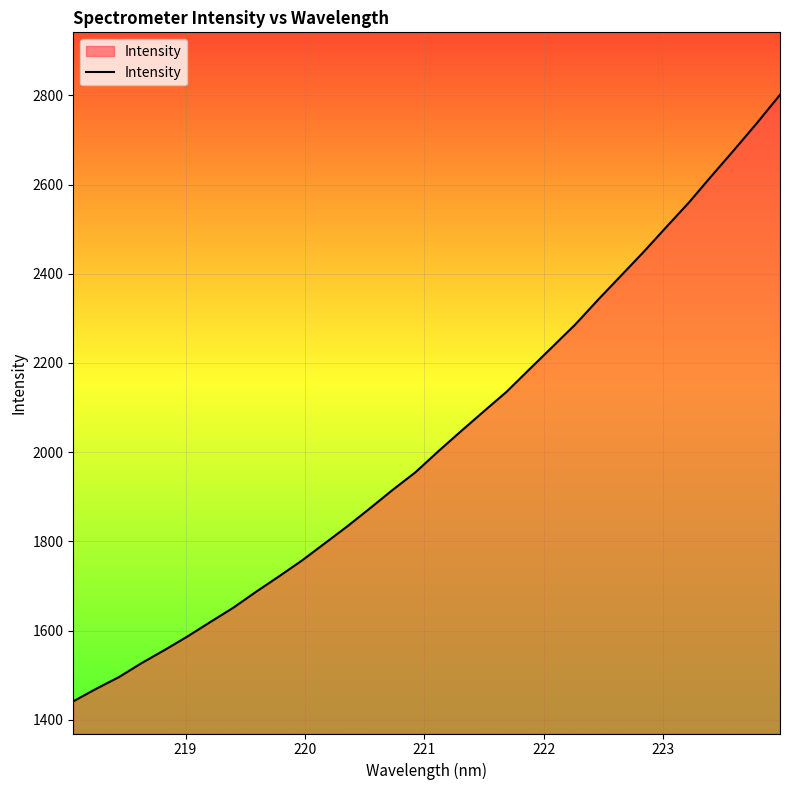

What is the maximum value shown in the chart?

2801.0